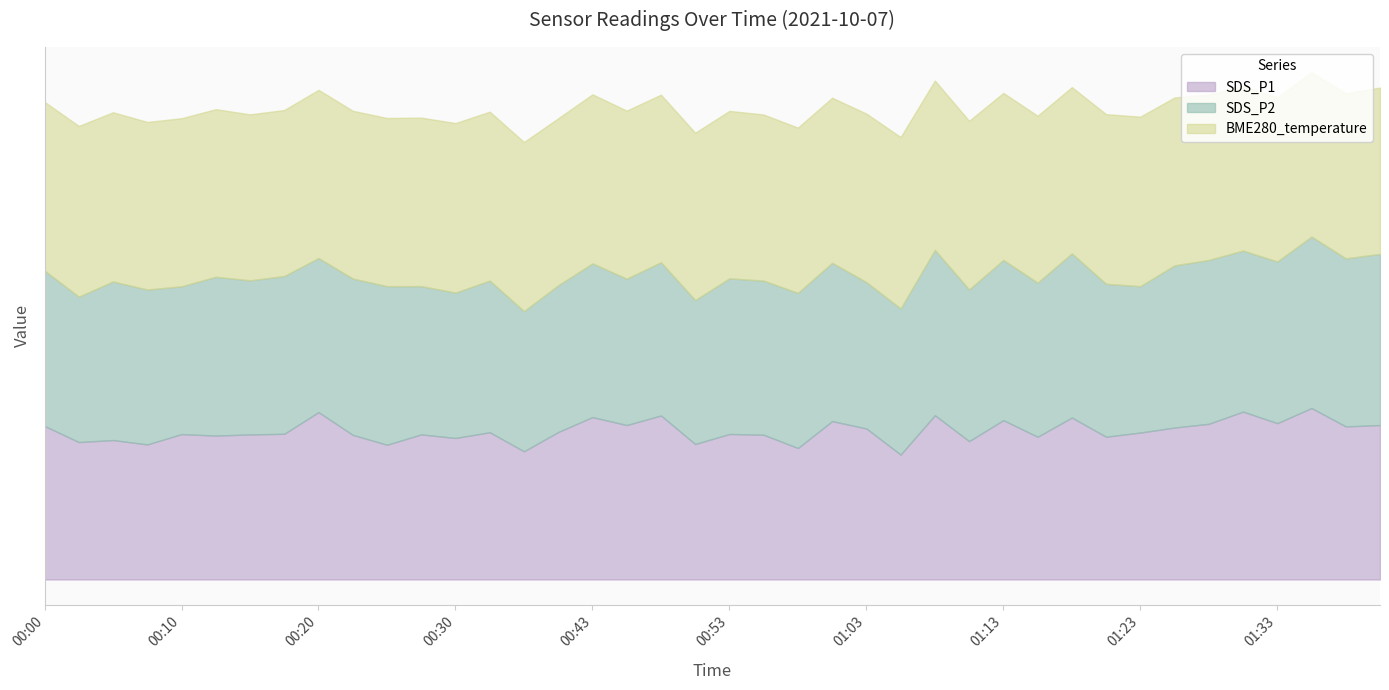

How many values in the SDS_P2 series exceed 15?

32